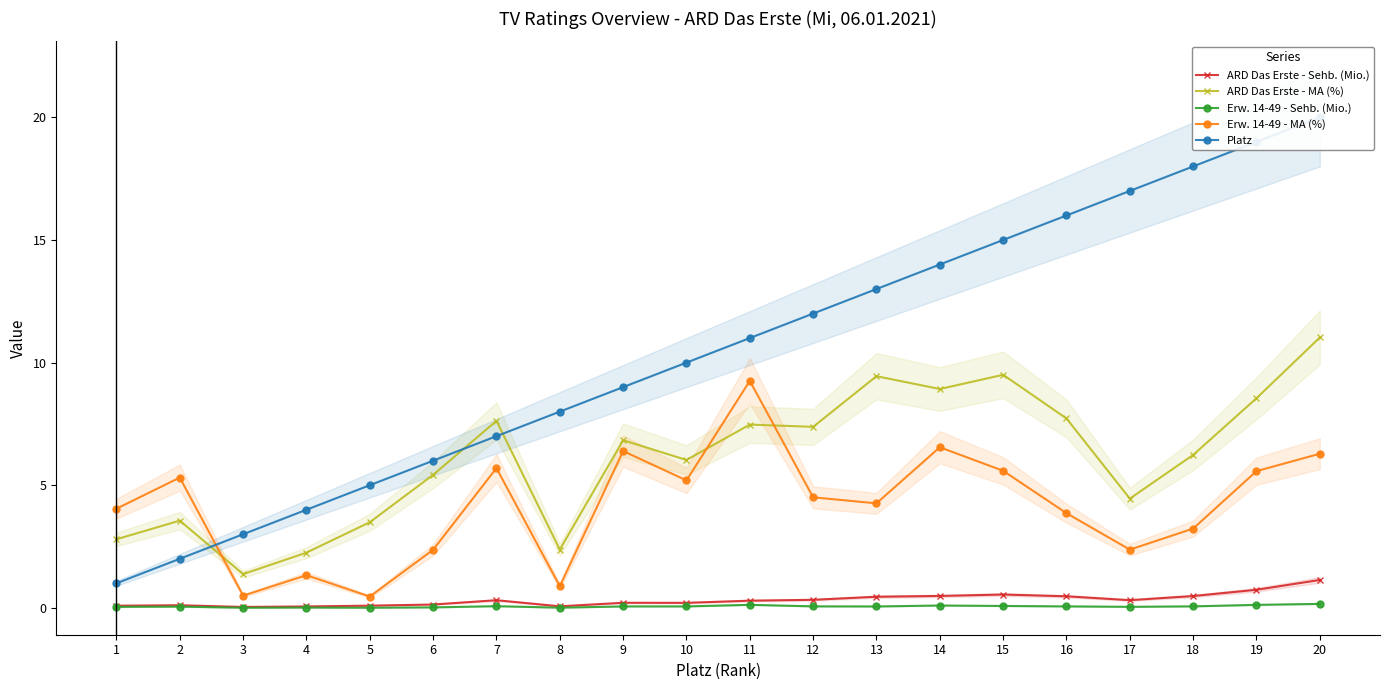

What is the total value across all series at 8?

11.3